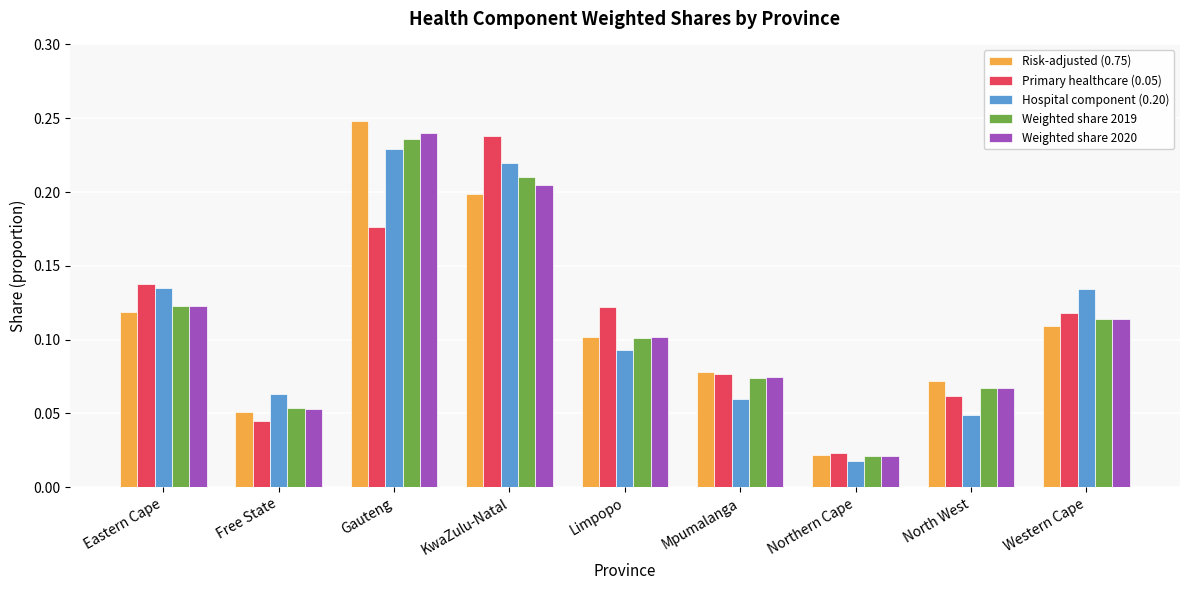

Between Eastern Cape and Limpopo, which series saw the biggest shift?

Hospital component (0.20)